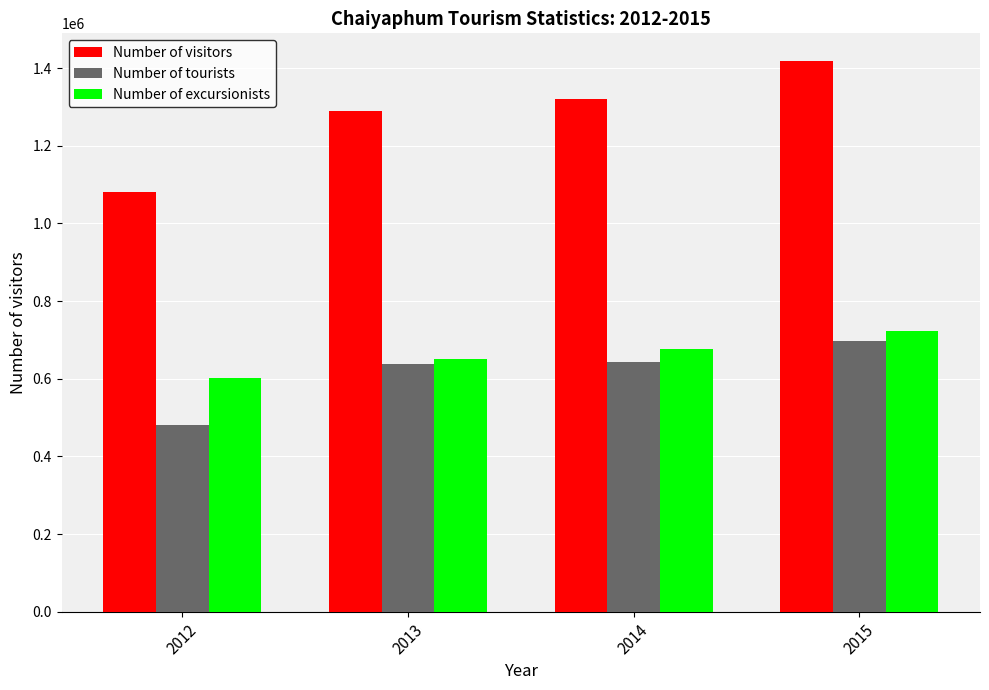

Which series has the largest total across all categories?

Number of visitors